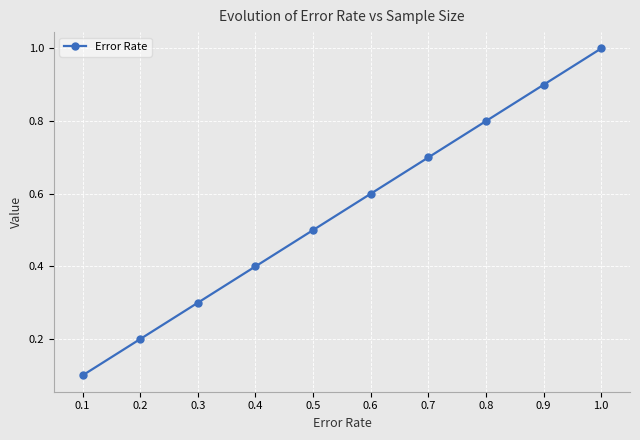

Does the chart display data point markers on the line(s)?

Yes